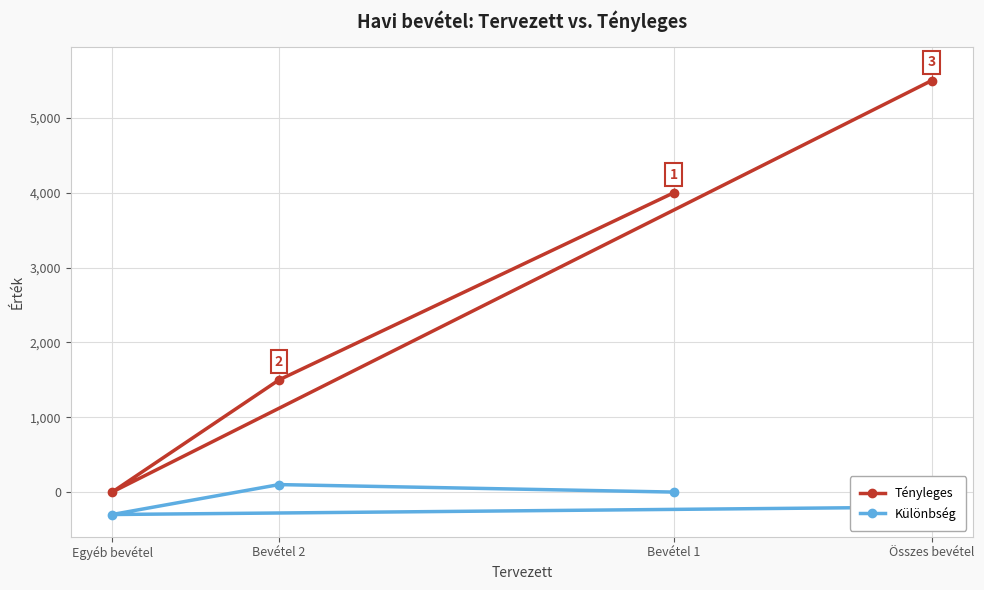

What is the spread (max minus min) of values at Összes bevétel?

5700